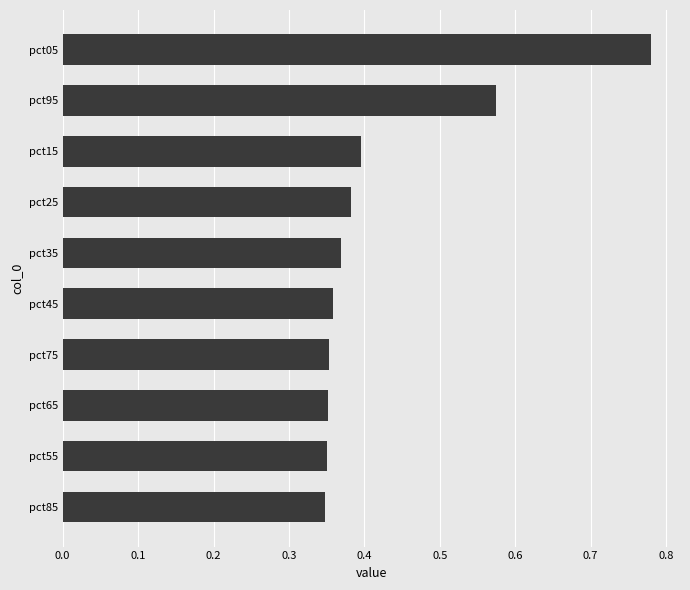

What is the sum of the values at pct65 and pct75?

0.7